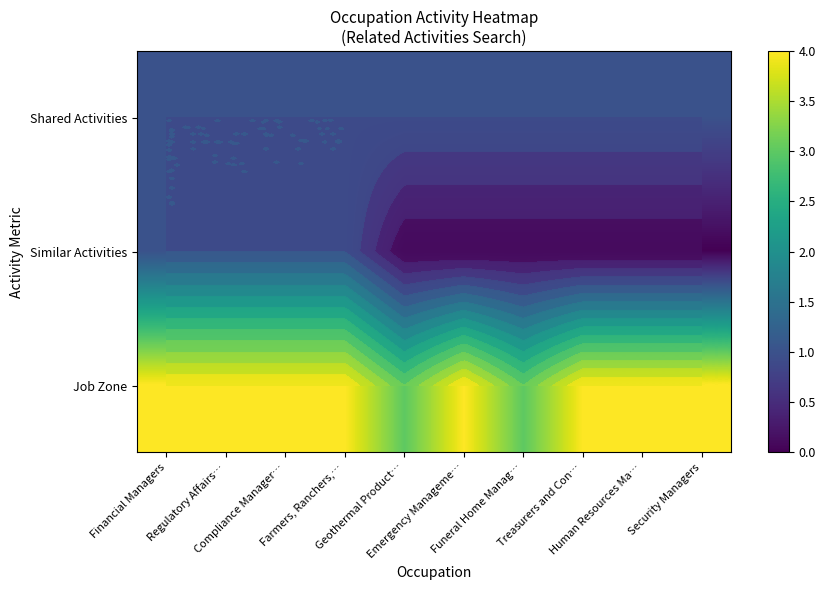

Where is Similar Activities nearest to the value 0?

Geothermal Product…